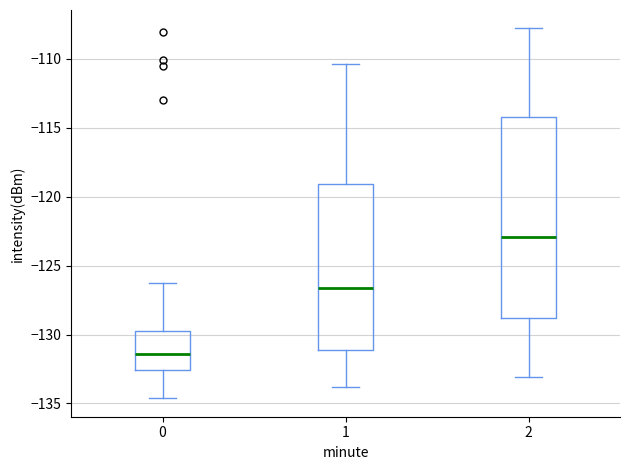

Which box is the tallest, from its lower edge to its upper edge?

2